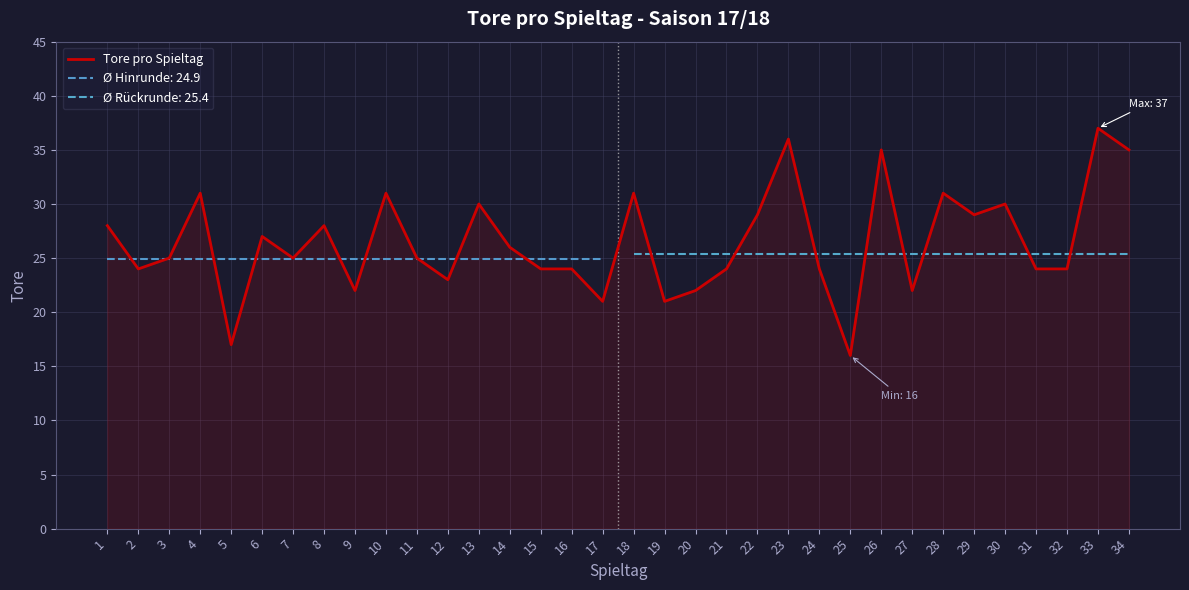

The value at 17 is 37. True or false?

False